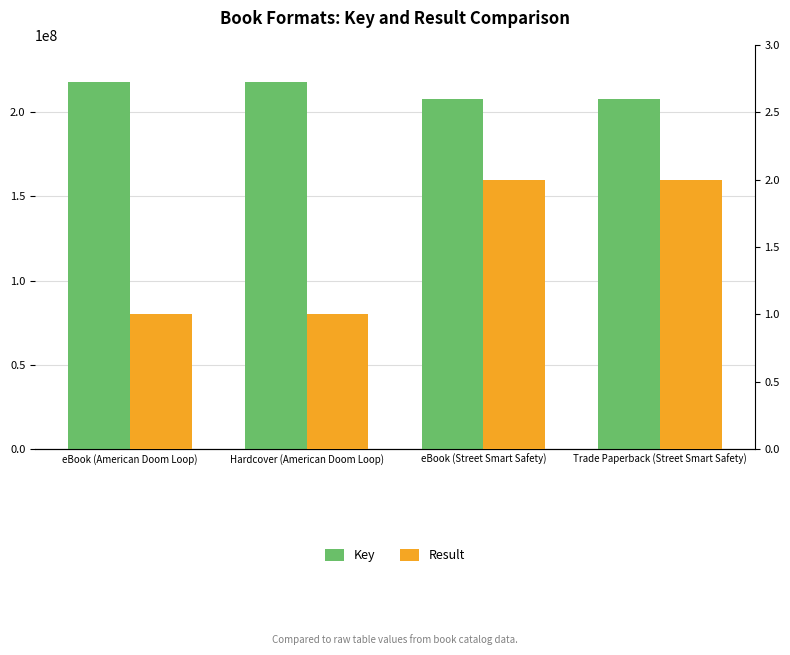

Reading right to left, extract all data points from this chart.

Key: 207772051	207772051	217975021	217975021
Result: 2	2	1	1